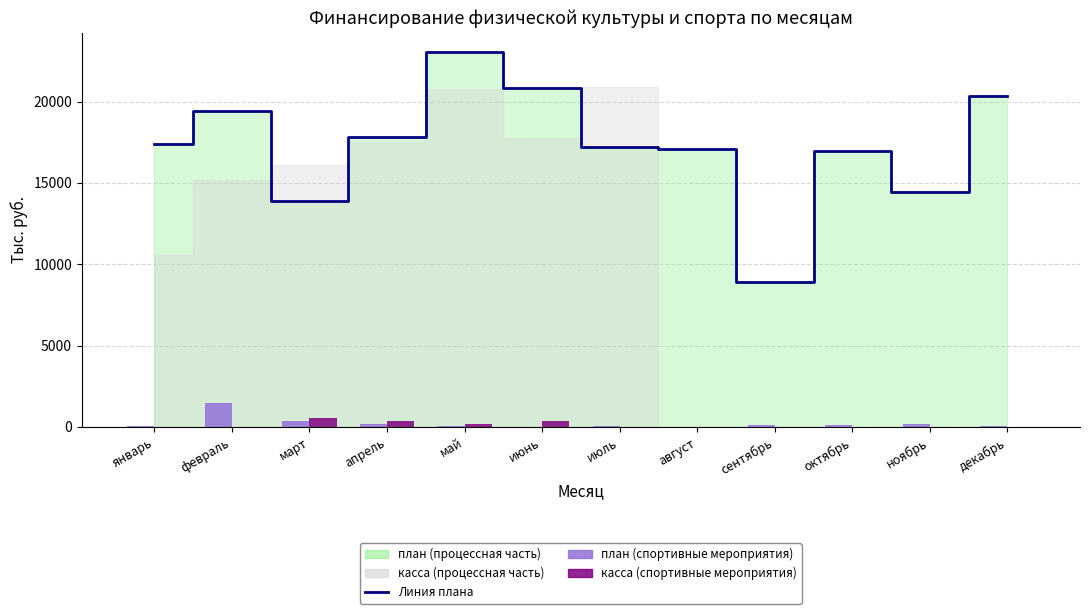

Does the chart contain any negative values?

No